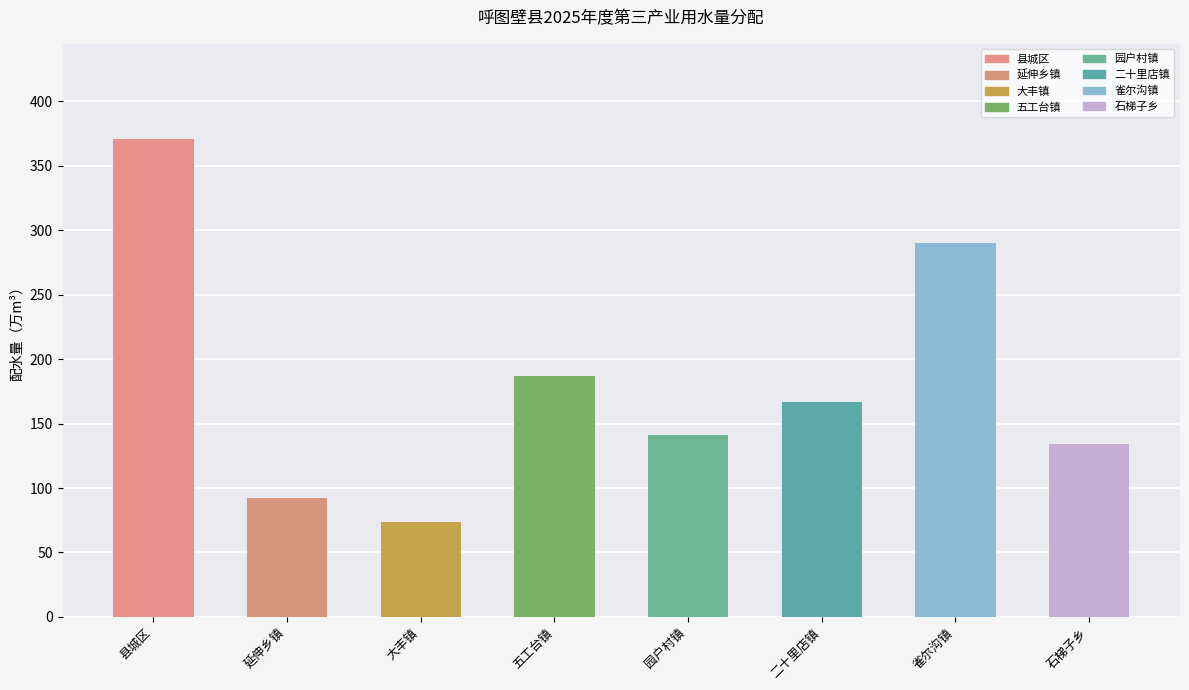

Is it true that the value at 雀尔沟镇 is 290.0?

True